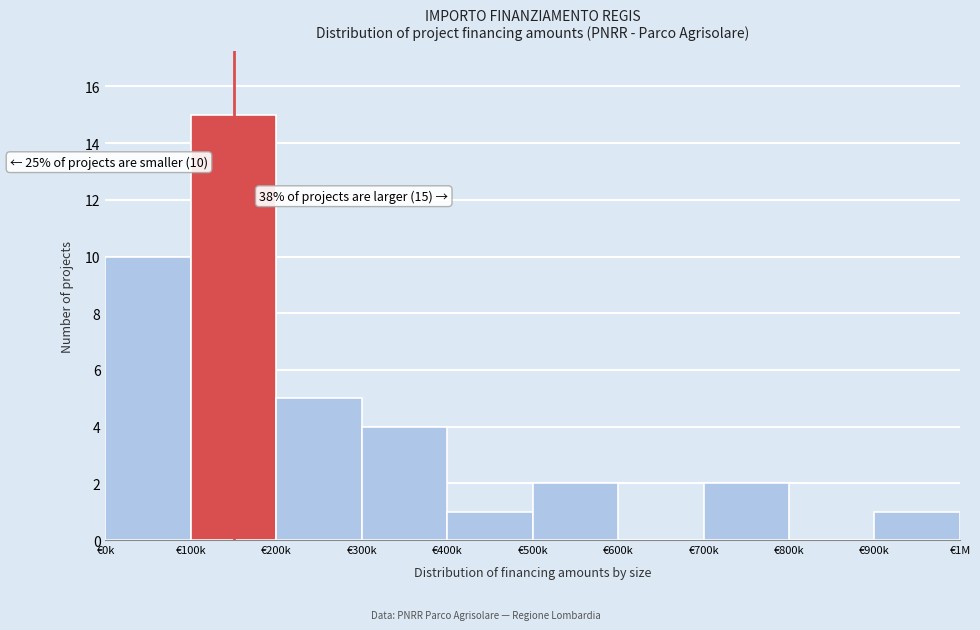

Reading left to right, transcribe all the data shown in this chart.

€0k=10	€100k=15	€200k=5	€300k=4	€400k=1	€500k=2	€600k=0	€700k=2	€800k=0	€900k=1